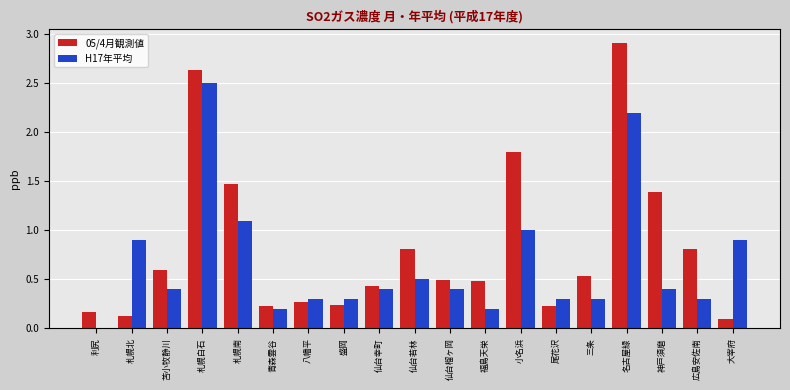

What is the sum of the H17年平均 values at 利尻 and 仙台若林?

0.5